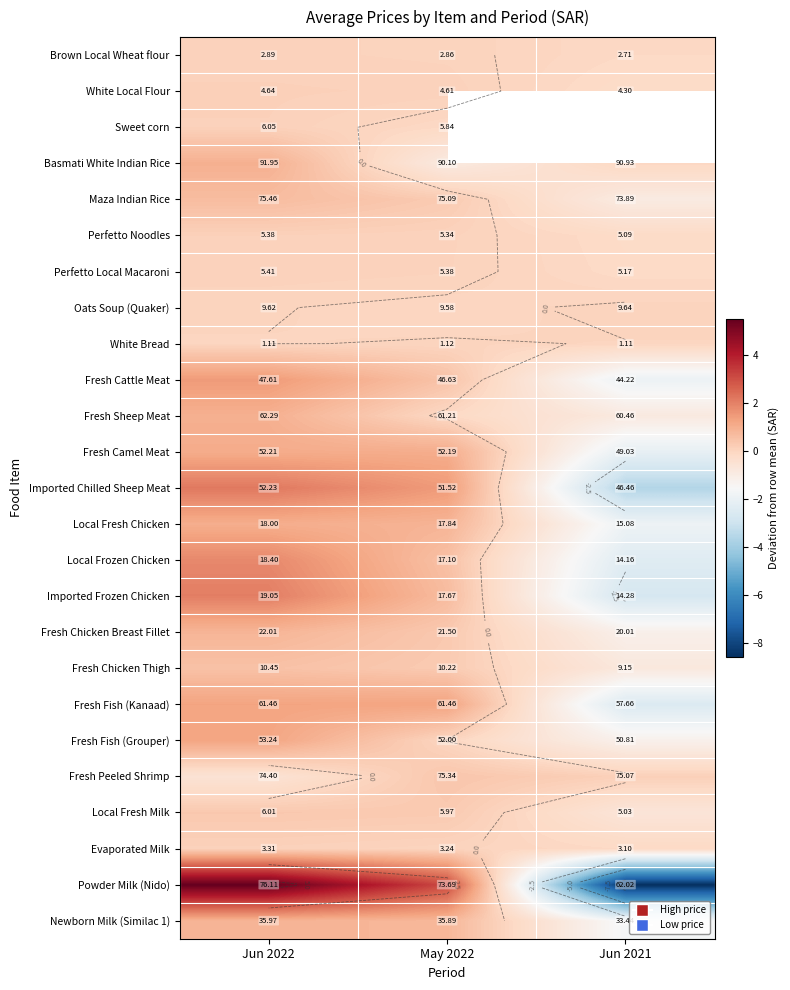

True or false: Powder Milk (Nido) has a value of -12.4 at Jun 2021.

False